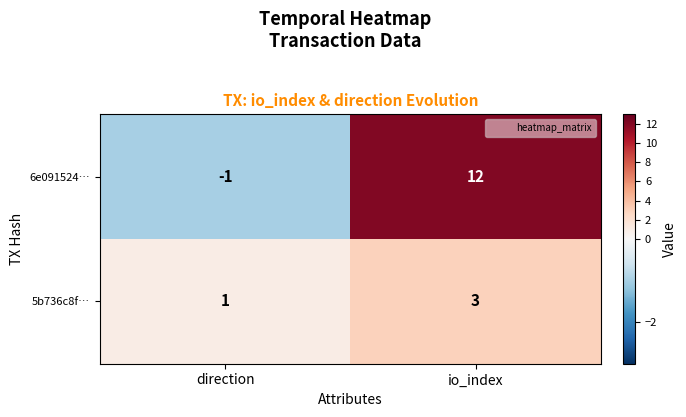

Between direction and io_index, which series saw the biggest shift?

6e091524…